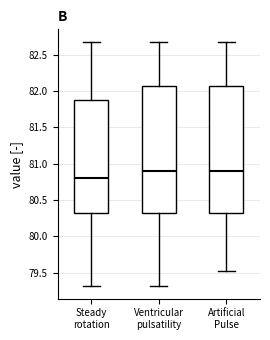

Where is the upper edge of the box for Ventricular pulsatility on the y-axis? The values are not printed on the chart, so give them approximately, as read against the axis.

82.05